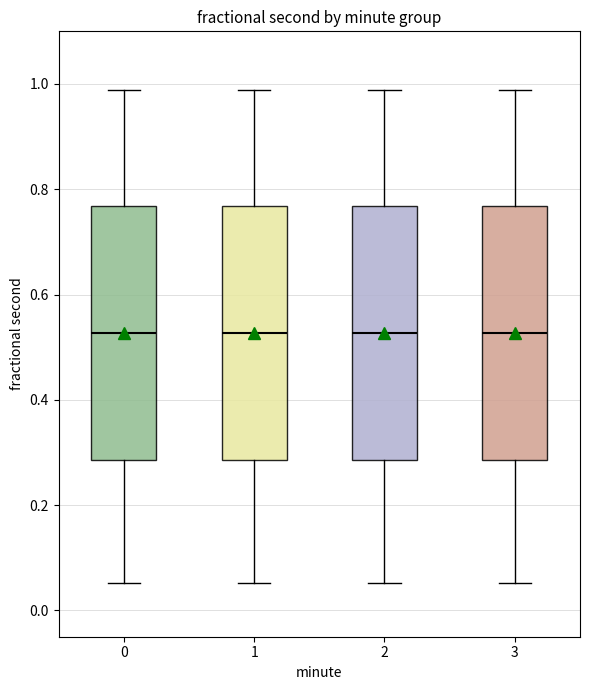

Reading left to right, transcribe this box plot: for each box, give where its median line is, the range the box spans, and where its two whiskers end, as read against the y-axis. The values are not printed on the chart, so give them approximately, as read against the axis.

0: median 0.52, box 0.28 to 0.76, whiskers 0.06 to 0.98
1: median 0.52, box 0.28 to 0.76, whiskers 0.06 to 0.98
2: median 0.52, box 0.28 to 0.76, whiskers 0.06 to 0.98
3: median 0.52, box 0.28 to 0.76, whiskers 0.06 to 0.98